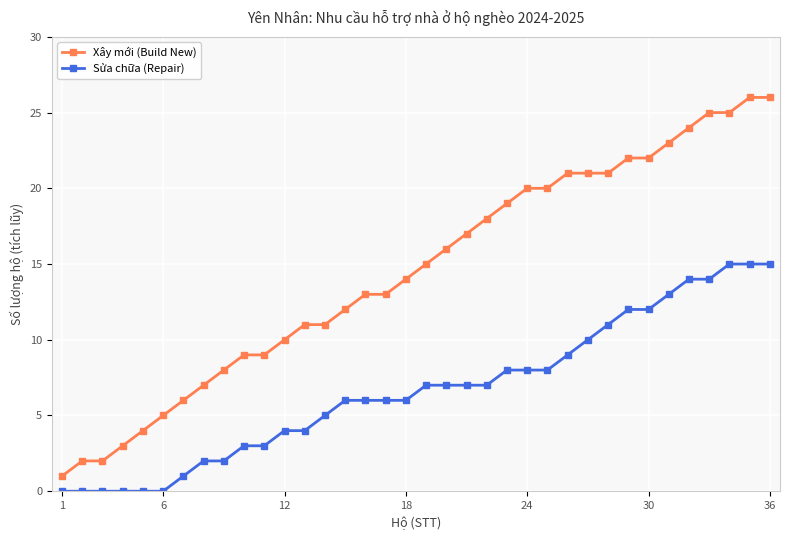

How many lines are shown in the chart?

2